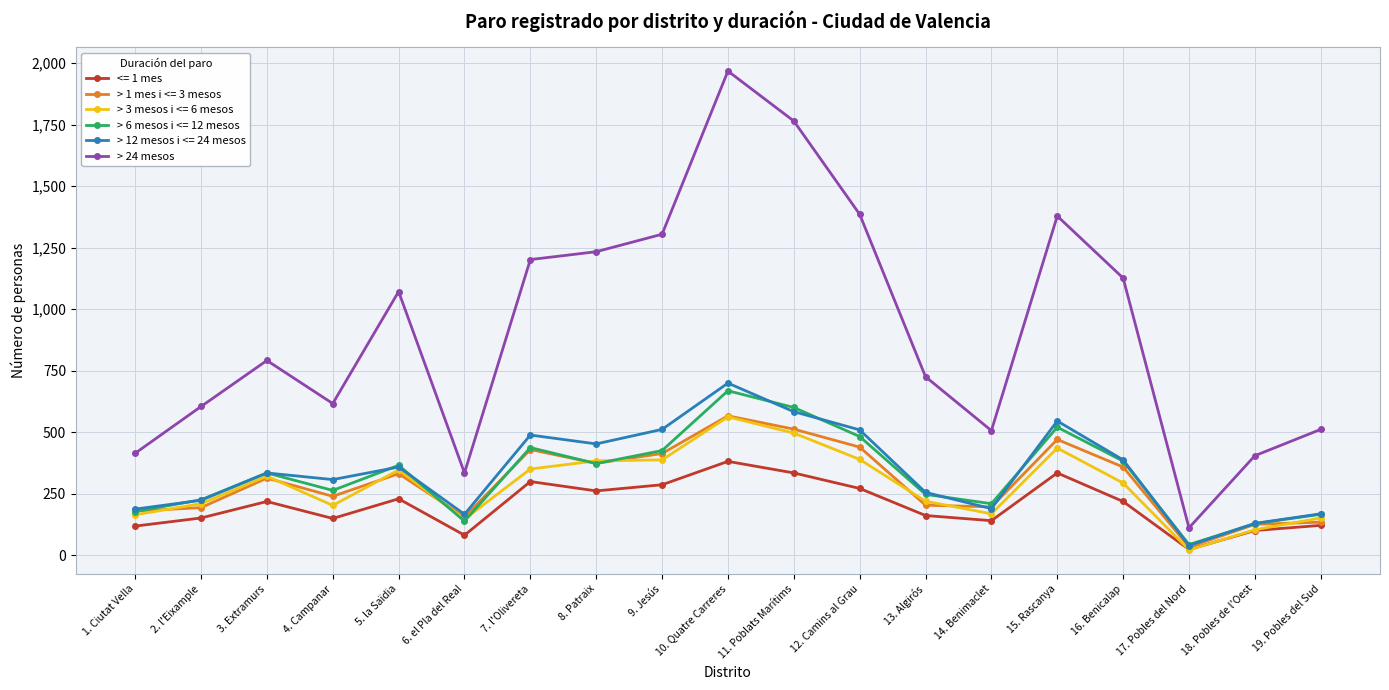

Which series has the largest total across all categories?

> 24 mesos